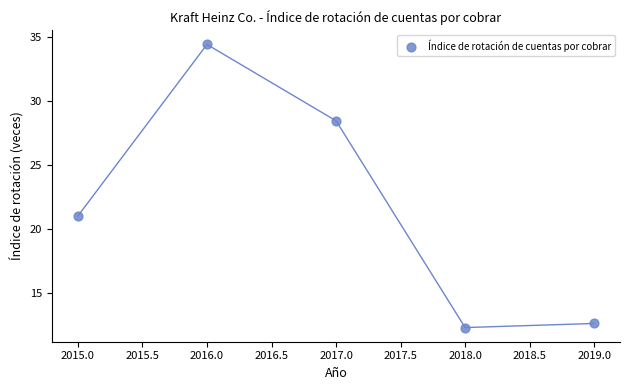

What is the range of X values (max minus min)?

4.0